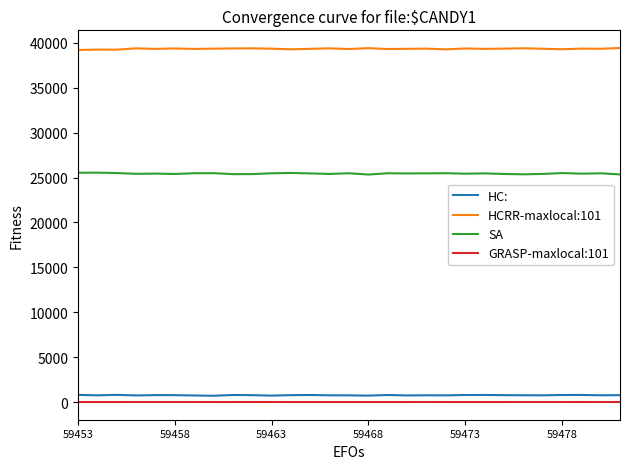

What is the maximum value shown in the chart?

39422